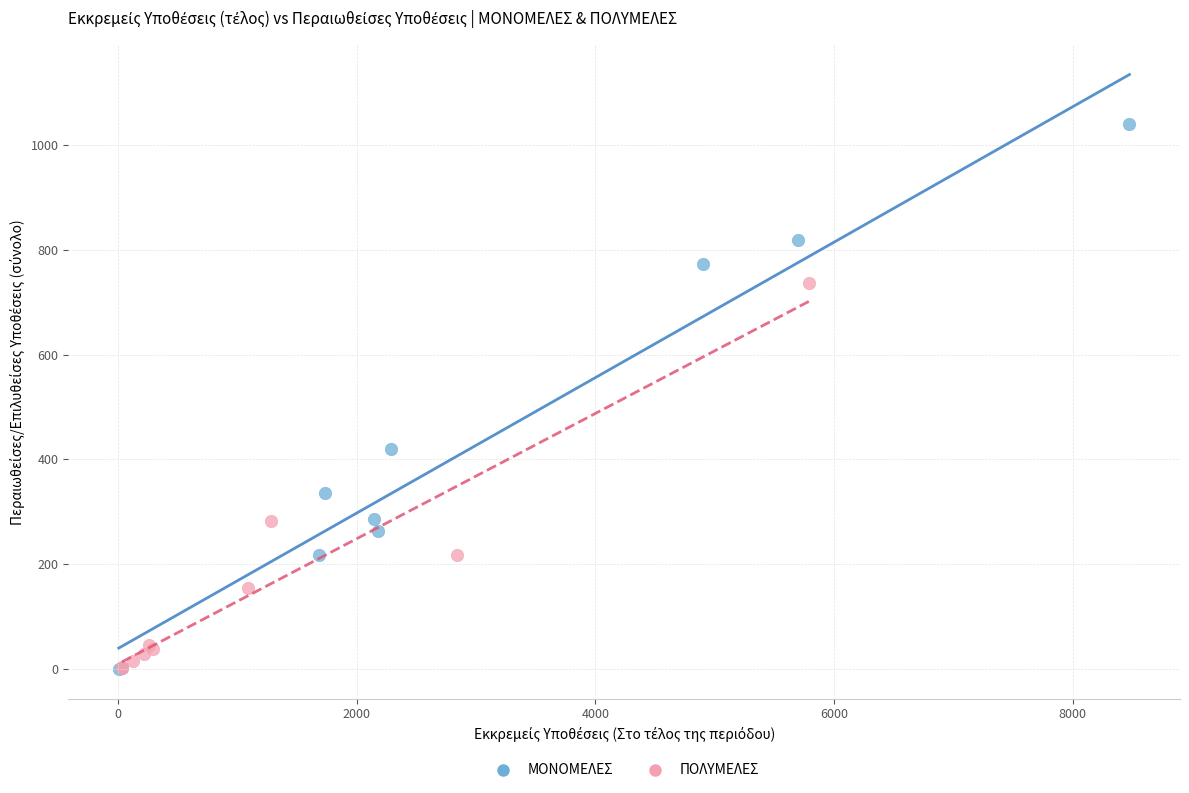

Which series has the widest spread of Y values?

ΜΟΝΟΜΕΛΕΣ